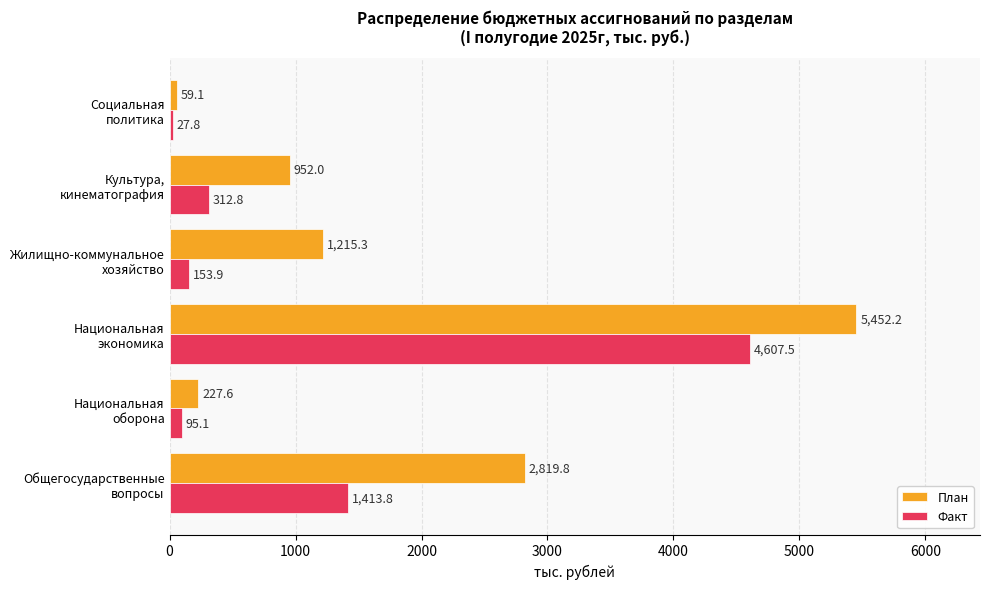

What are all the series names shown in the legend?

План, Факт